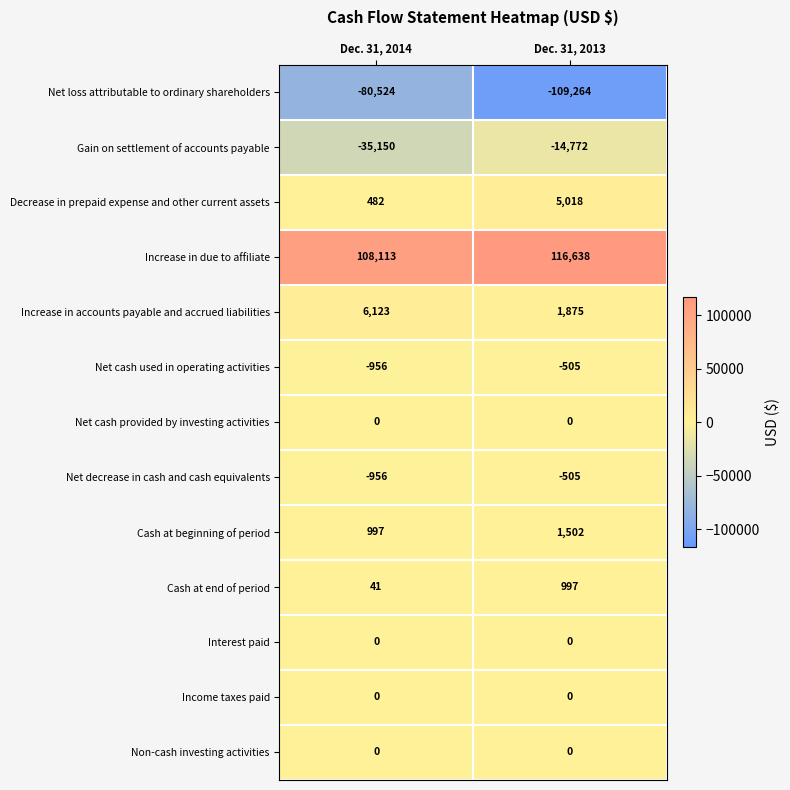

Which label corresponds to the largest value in the chart?

Dec. 31, 2013